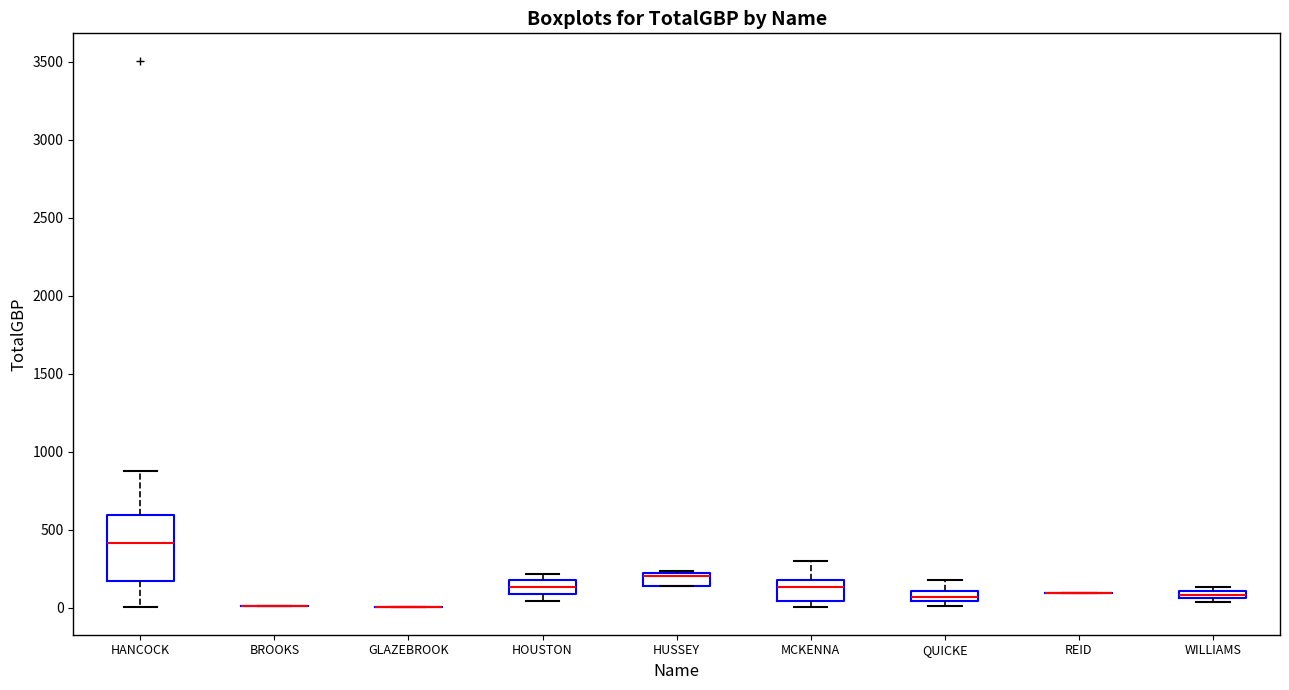

Where is the lower edge of the box for QUICKE on the y-axis? The values are not printed on the chart, so give them approximately, as read against the axis.

50